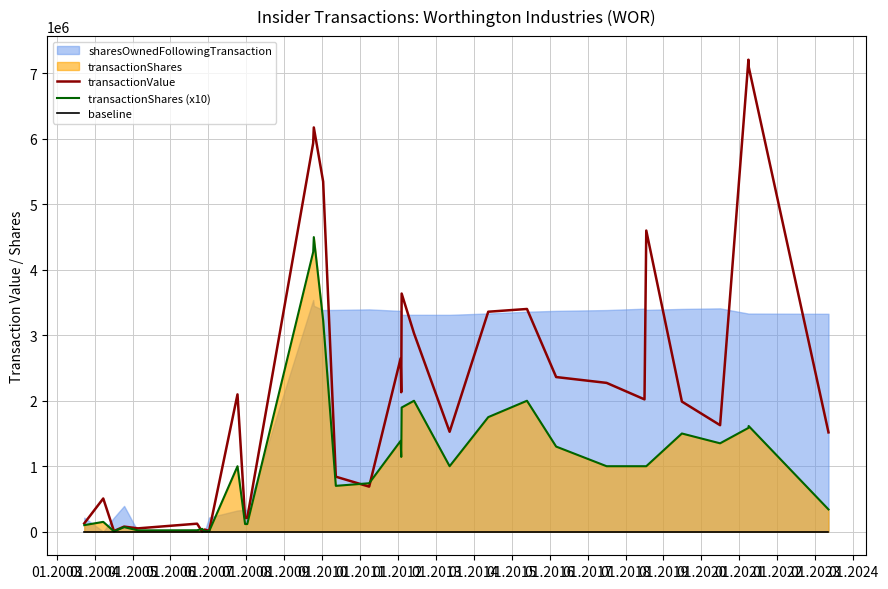

What is the maximum value for transactionValue?

7209811